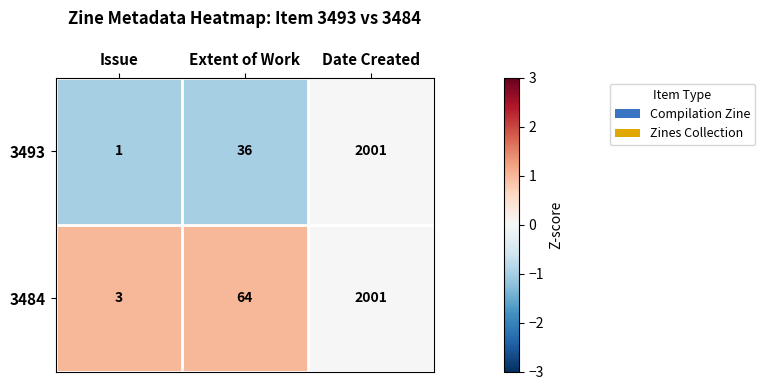

Is it true that 3484 equals 1349 at Date Created?

False